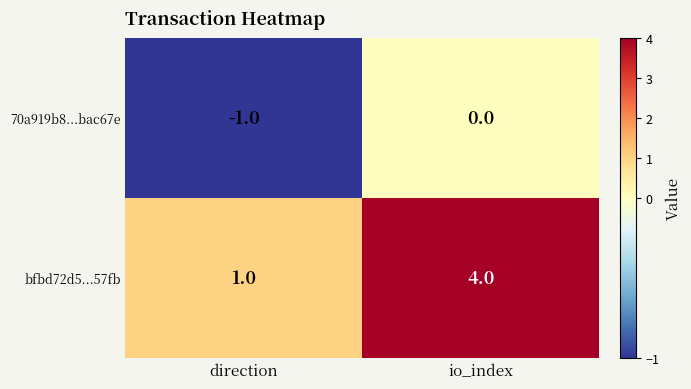

What is the difference between the highest and lowest values at direction?

2